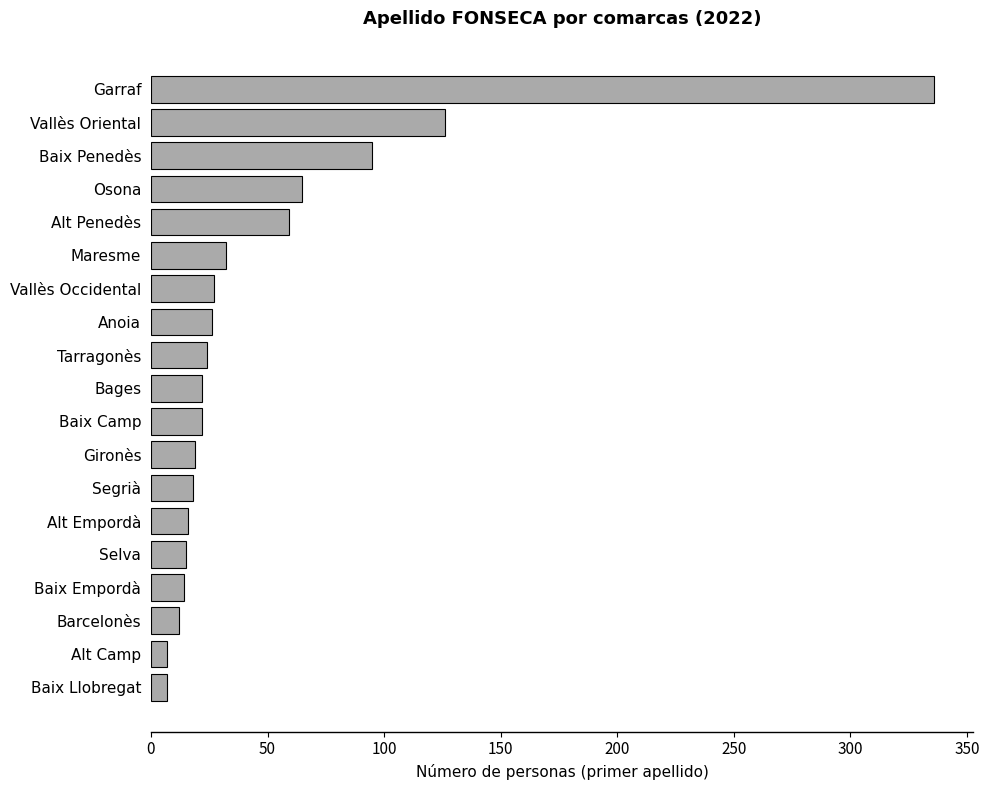

Is it true that the value at Selva is 15?

True